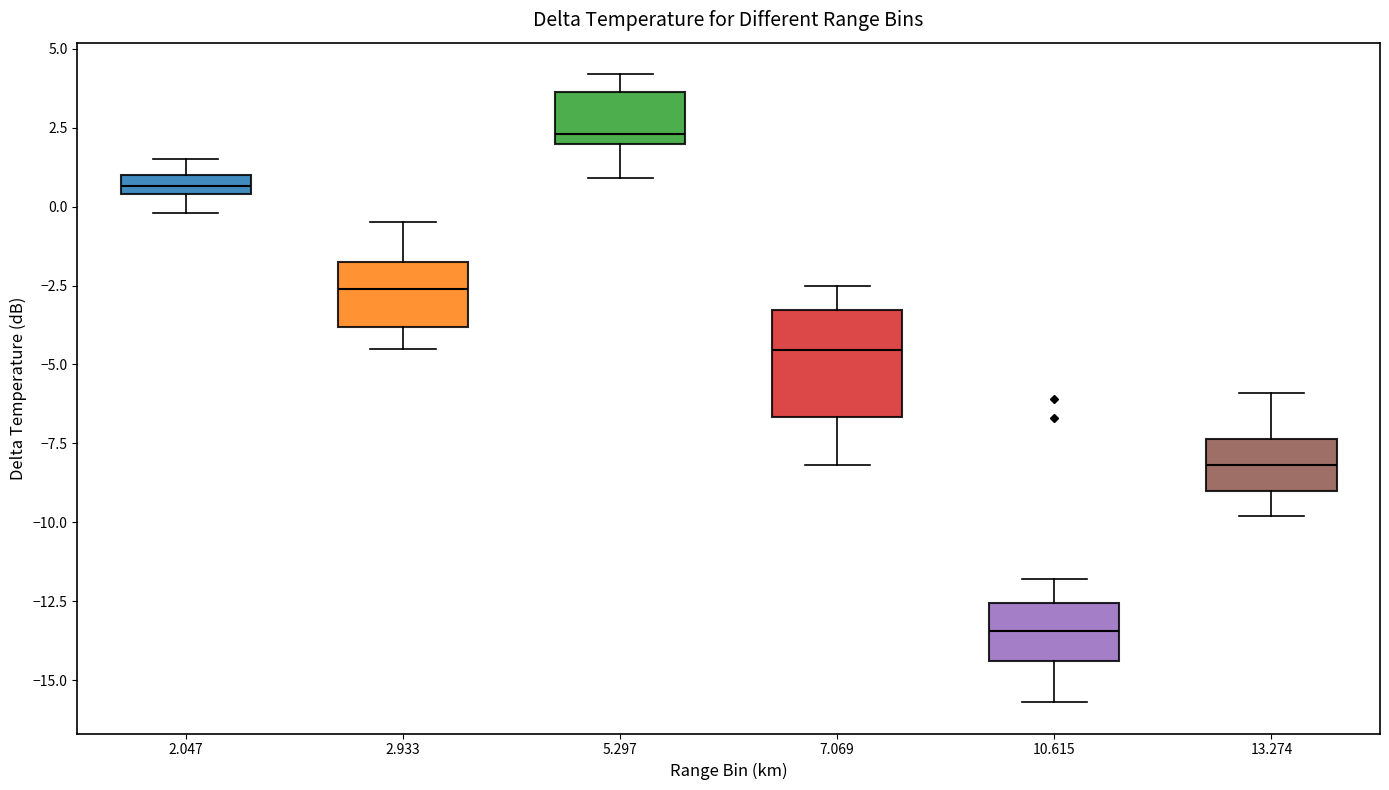

Which box is the tallest, from its lower edge to its upper edge?

7.069